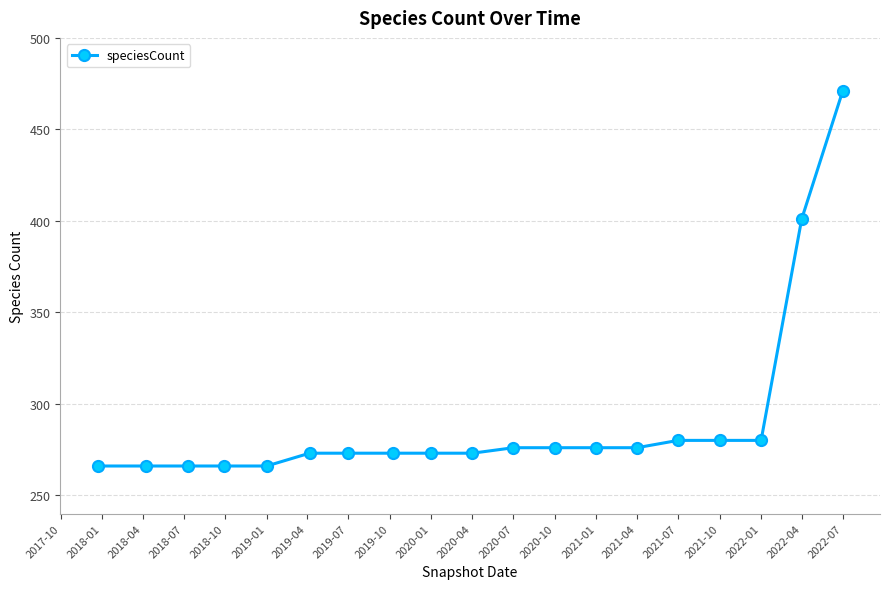

What is the difference between the second highest and second lowest values?

135